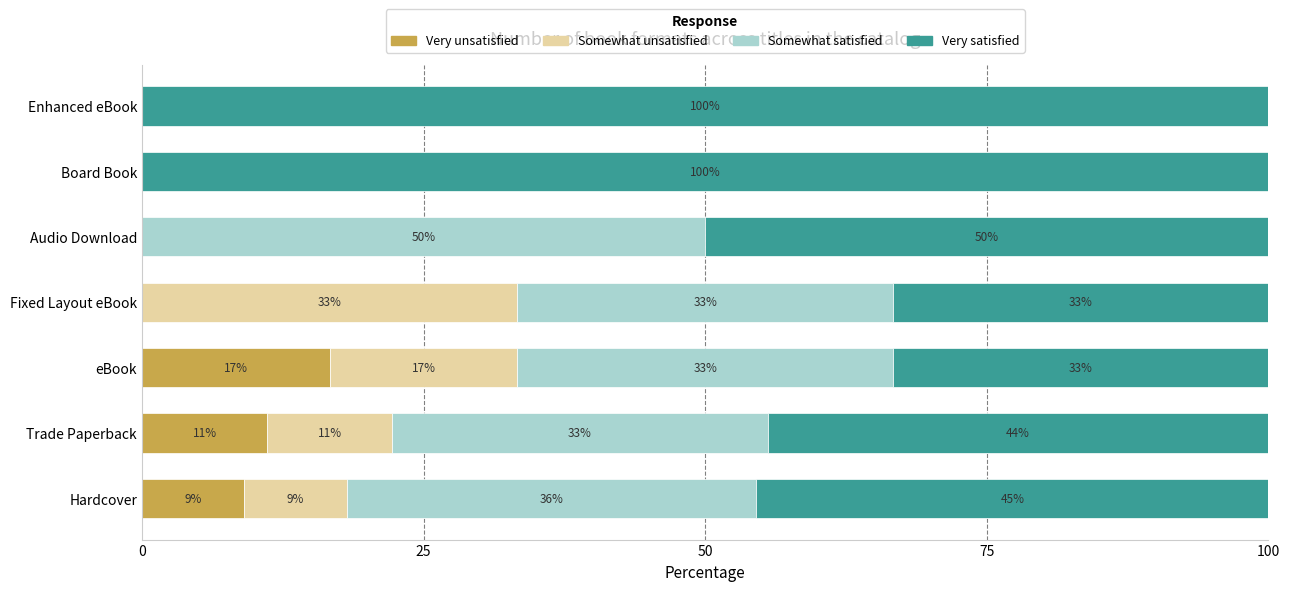

What are all the series names shown in the legend?

Very unsatisfied, Somewhat unsatisfied, Somewhat satisfied, Very satisfied